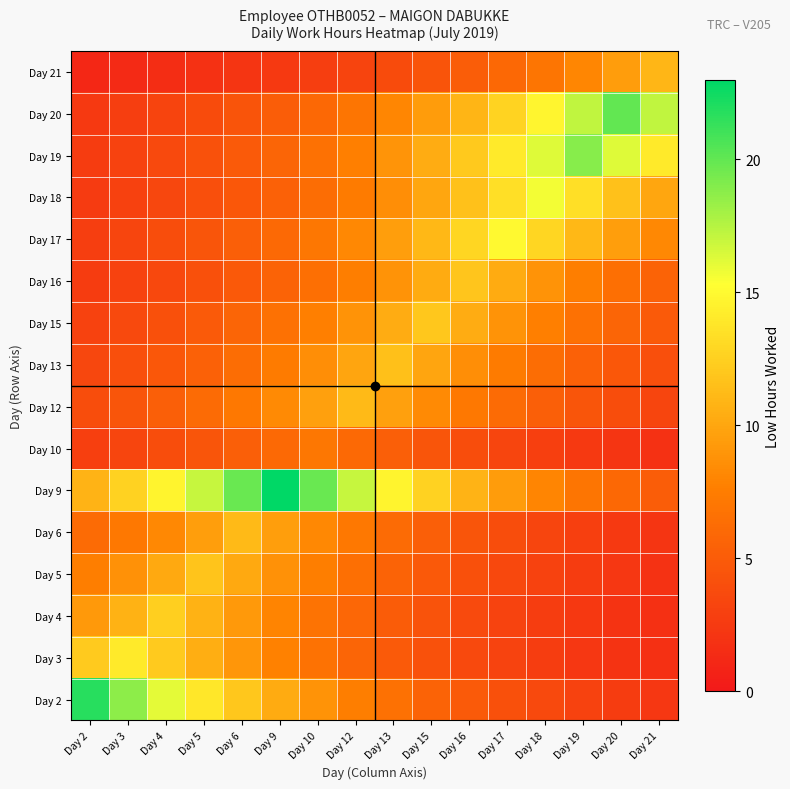

List the series in order of their peak value, highest first.

Day 9, Day 2, Day 20, Day 19, Day 18, Day 17, Day 3, Day 4, Day 15, Day 16, Day 5, Day 13, Day 12, Day 6, Day 21, Day 10